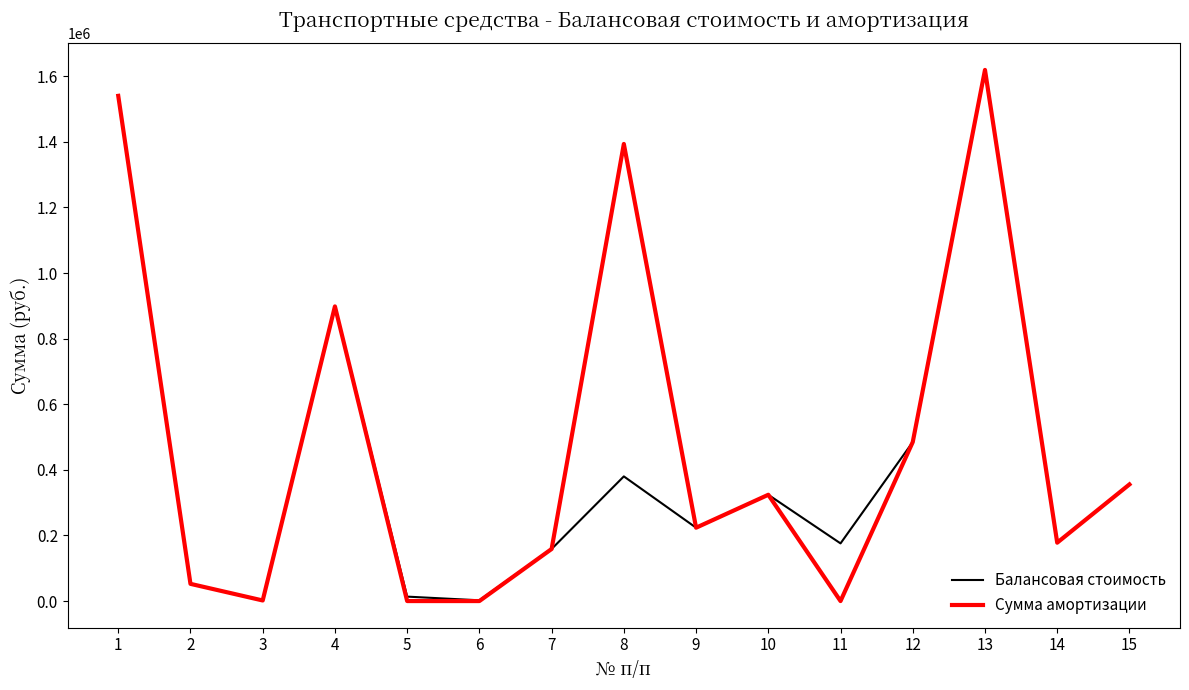

Between 7 and 8, which series saw the biggest shift?

Сумма амортизации